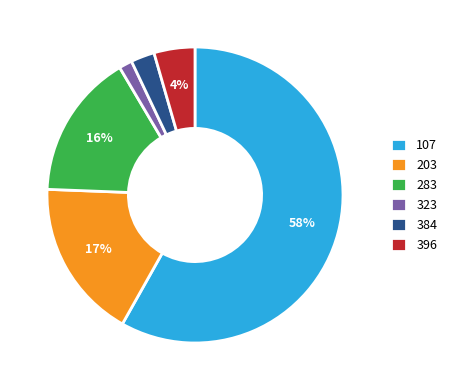

Which slice represents more than half of the pie?

107